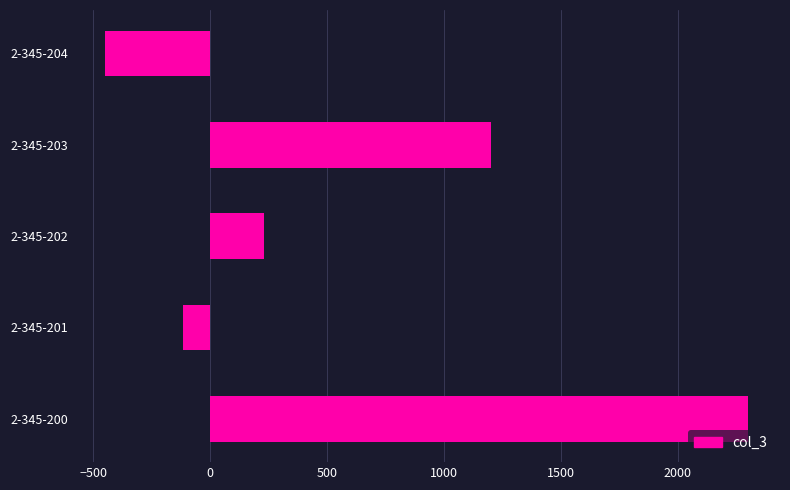

List the labels in order of value, smallest first.

2-345-204, 2-345-201, 2-345-202, 2-345-203, 2-345-200